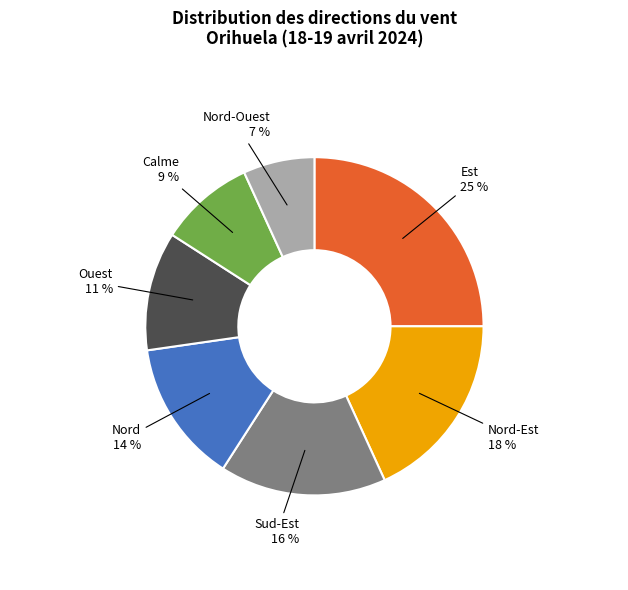

How many segments does this pie chart have?

7